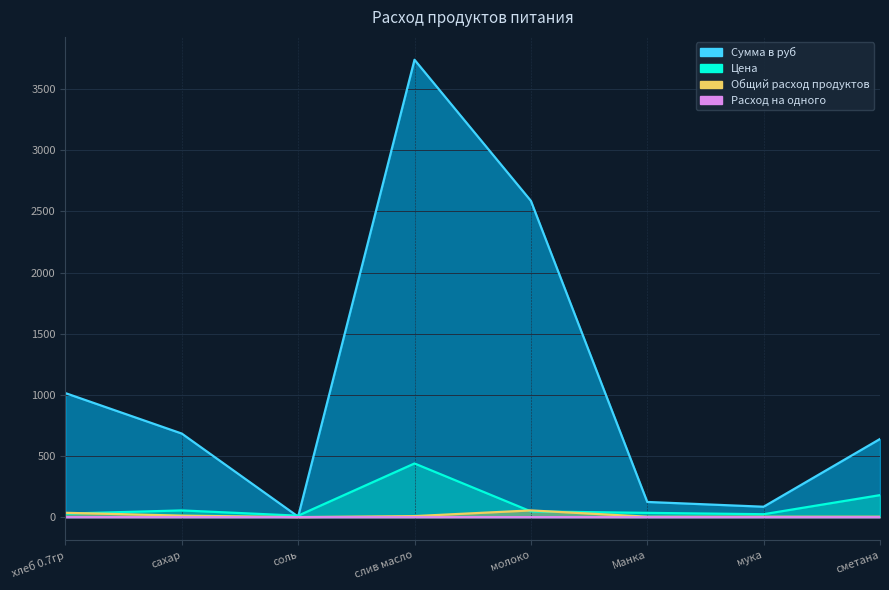

Between слив масло and сметана, which series saw the biggest shift?

Сумма в руб